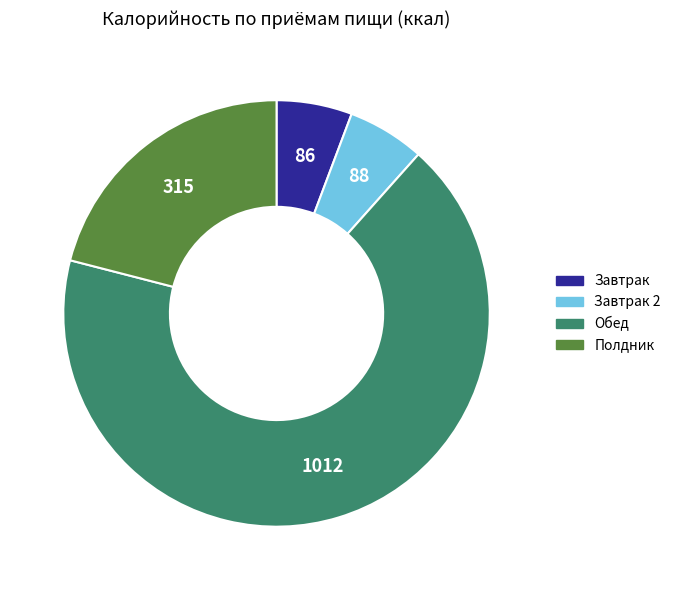

Is there any slice that represents more than half of the pie?

Yes